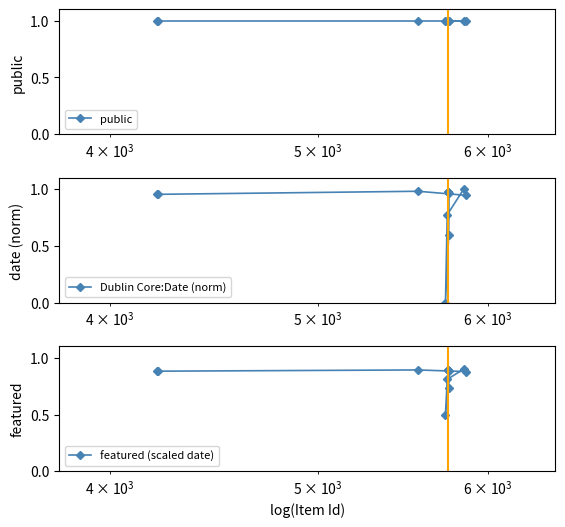

In Dublin Core:Date (norm), how many points are lower than both neighbors (excluding endpoints)?

2